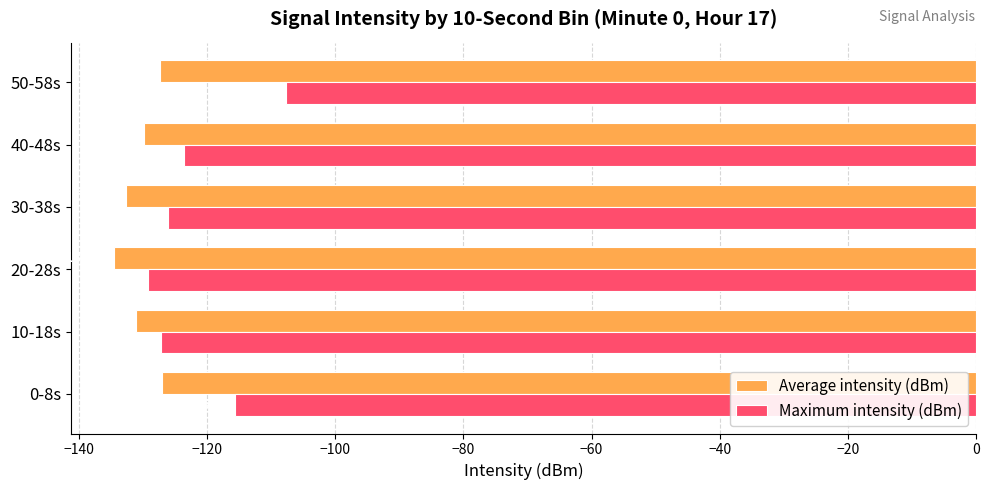

Is the value of Maximum intensity (dBm) at 30-38s greater than the value of Average intensity (dBm) at 0-8s?

Yes